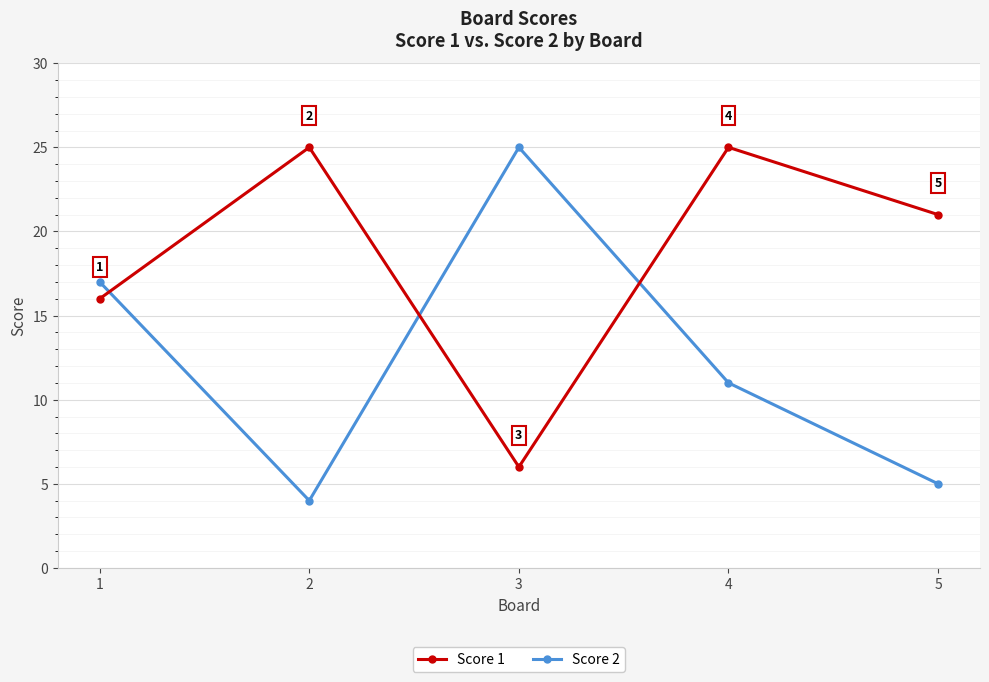

At which label does Score 2 reach its minimum?

2